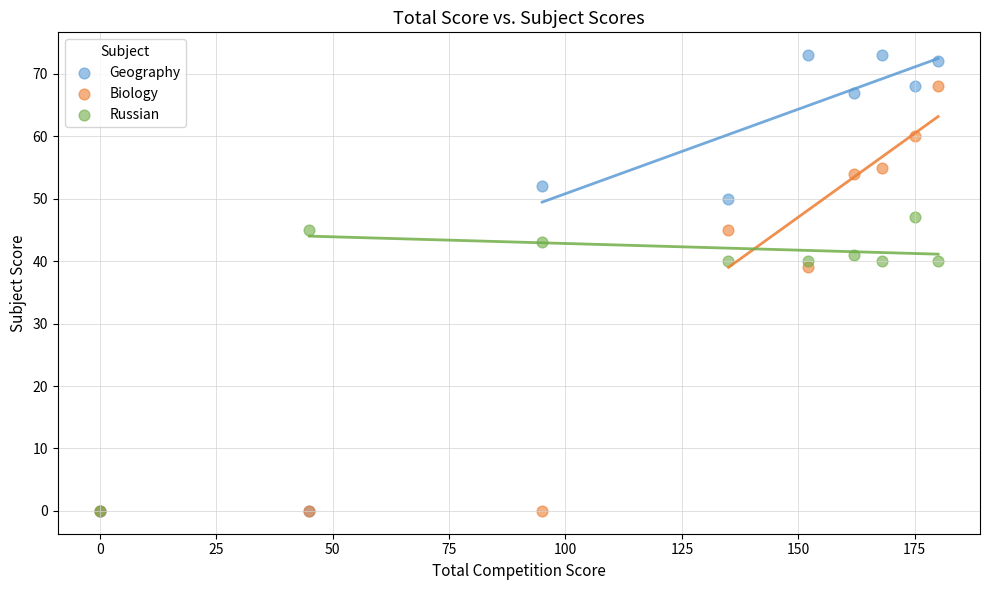

Which series has the widest spread of Y values?

Geography